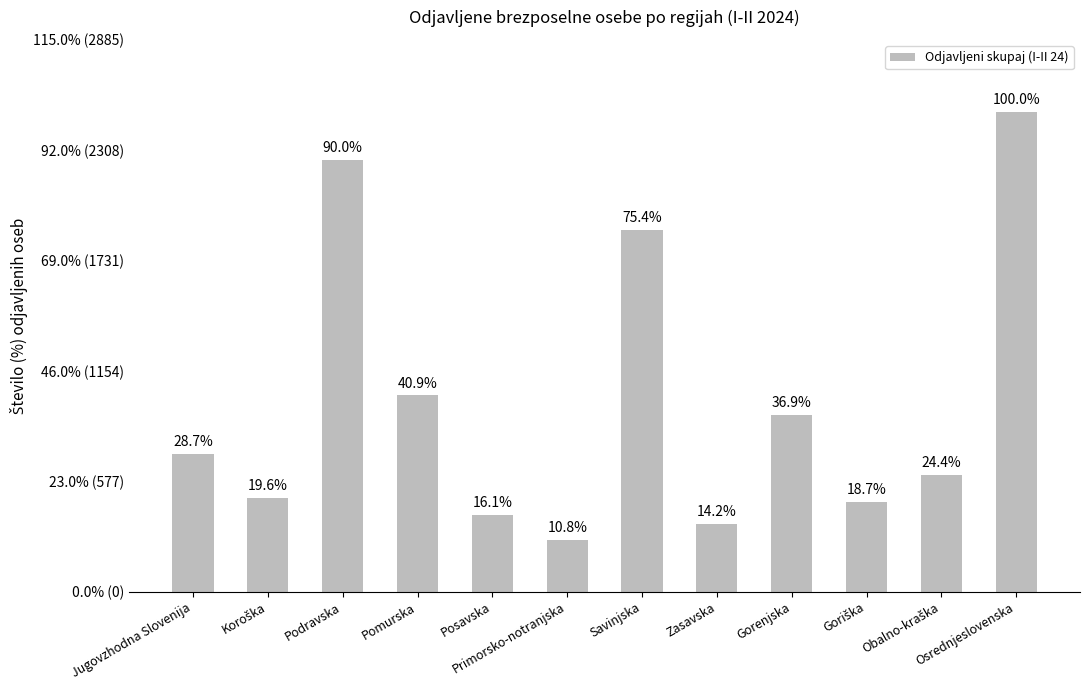

What is the difference between the second highest and second lowest values?

1901